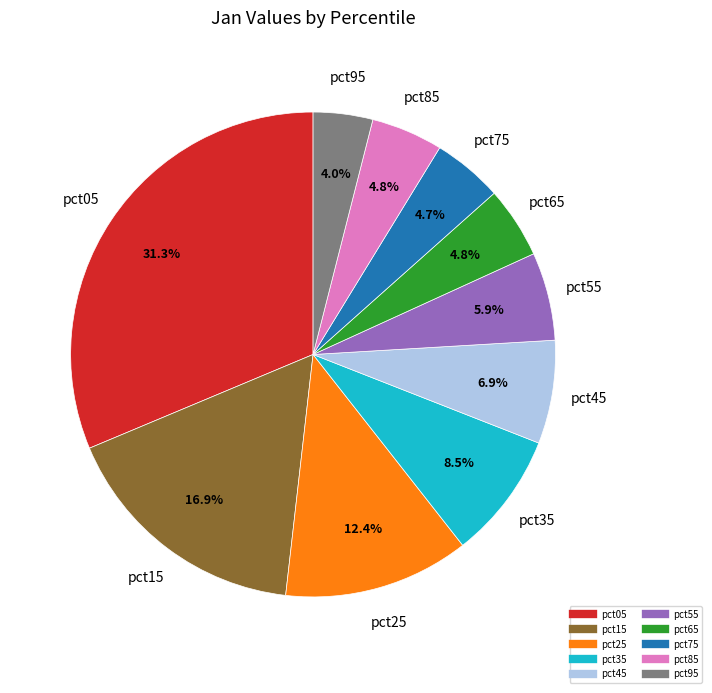

What is the largest slice in the pie chart?

pct05